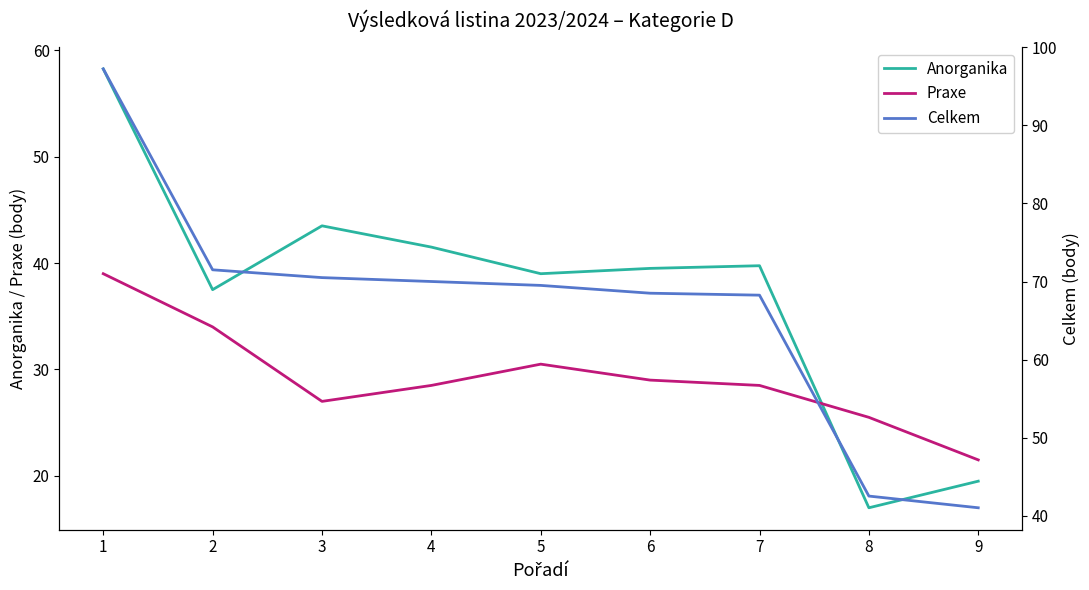

Which series has the largest total across all categories?

Celkem